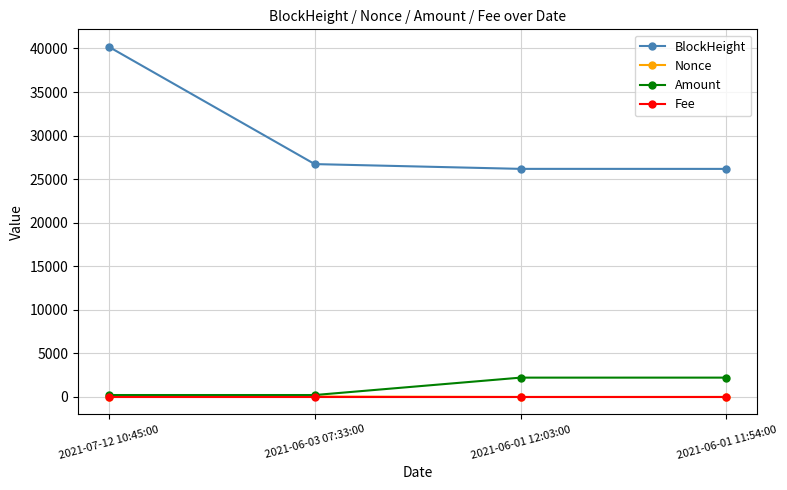

What are all the series names shown in the legend?

BlockHeight, Nonce, Amount, Fee